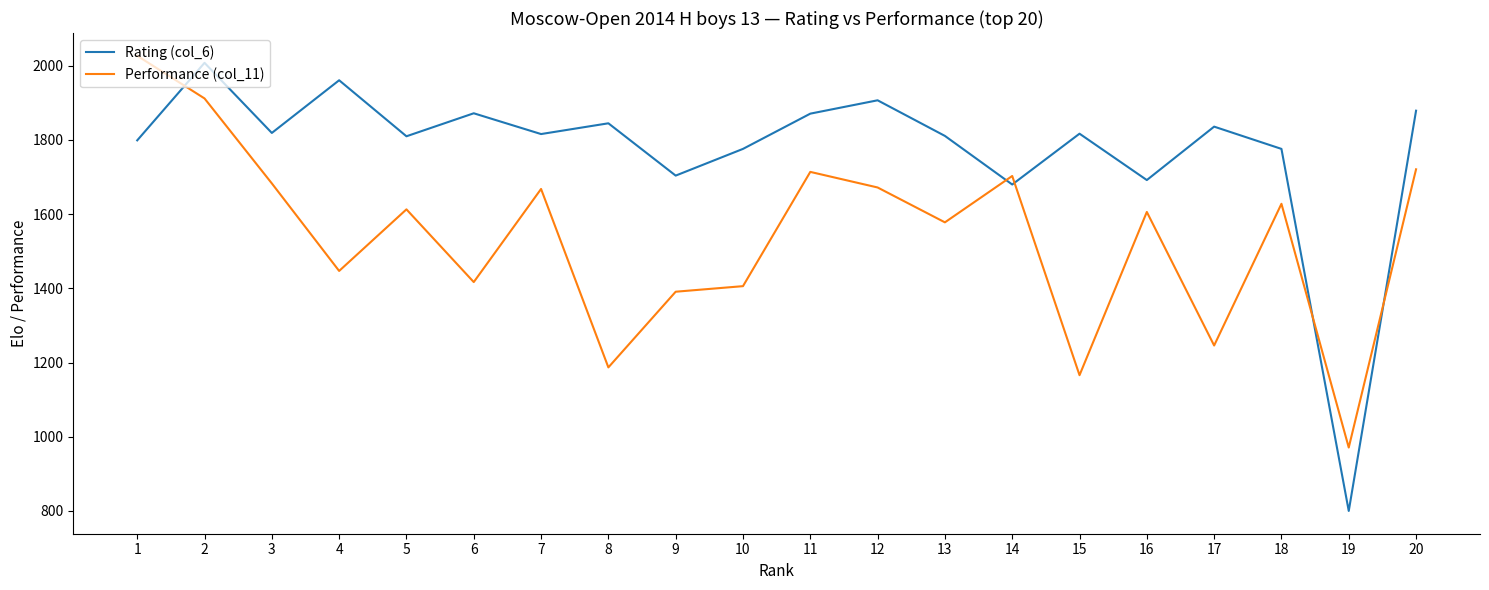

The value of Rating (col_6) at 17 is 1836. True or false?

True